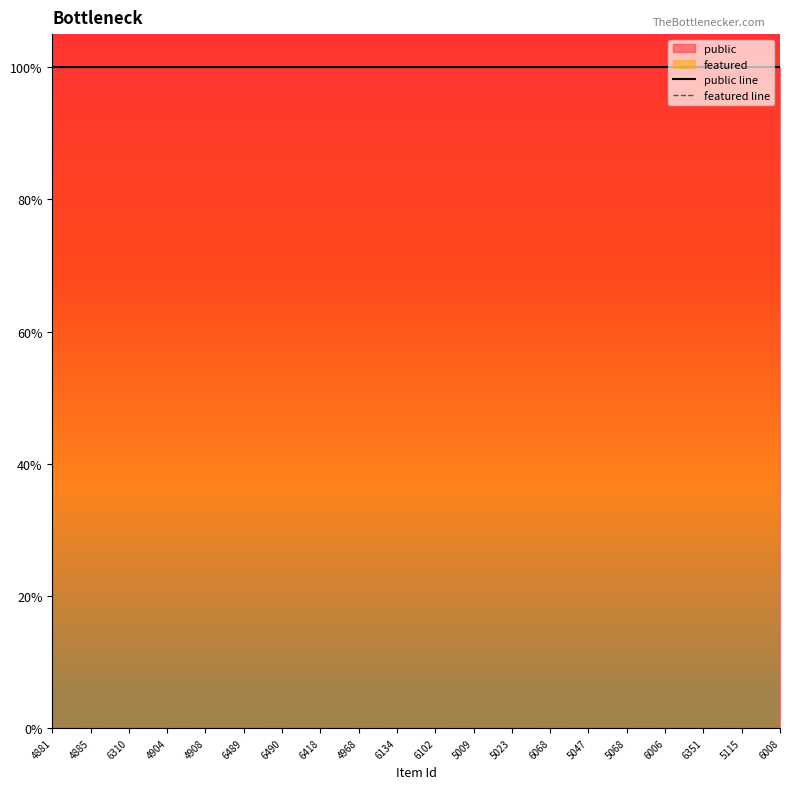

What is the label of the 19th point from the left?

5115